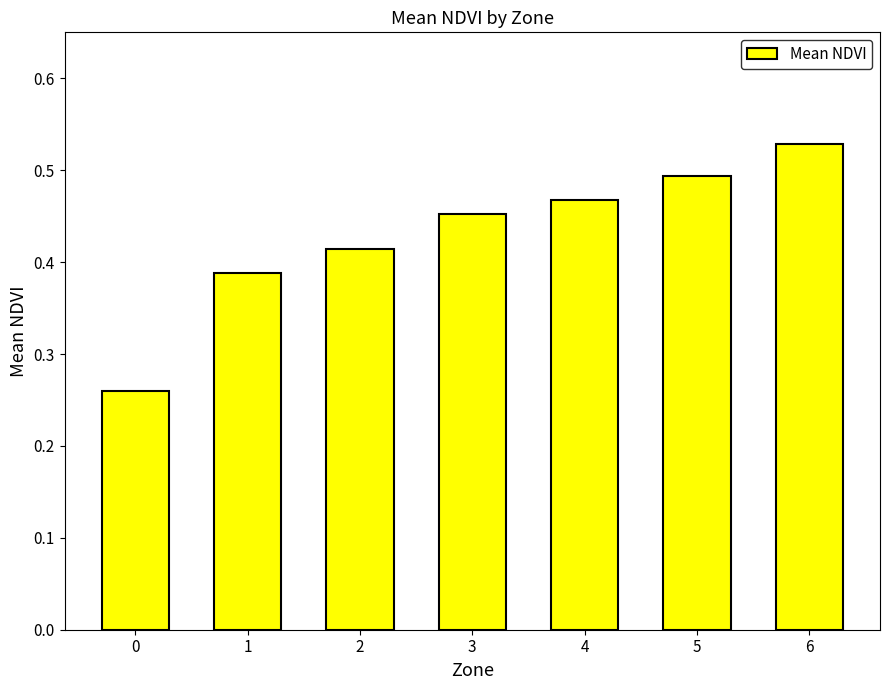

True or false: the data shows 0.3 at 4.

False